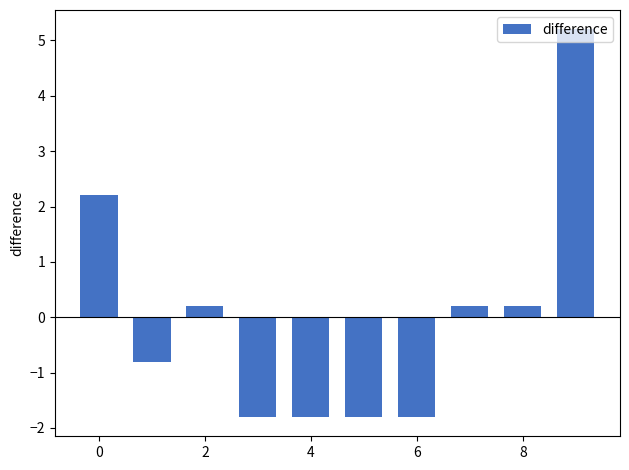

What is the maximum value shown in the chart?

5.2